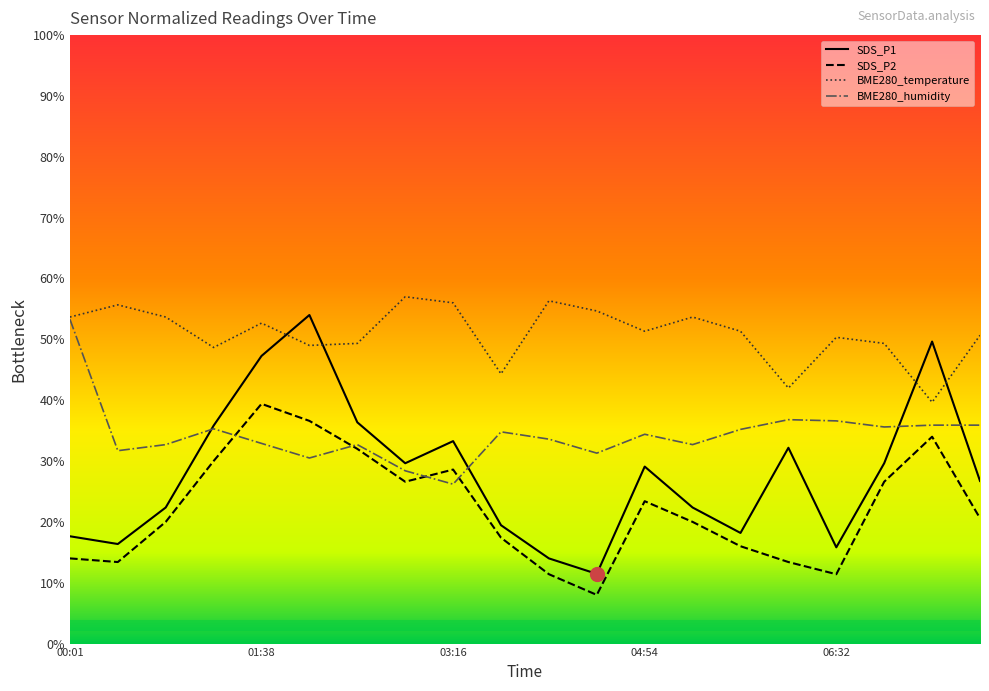

True or false: BME280_temperature and BME280_humidity intersect in this chart.

False